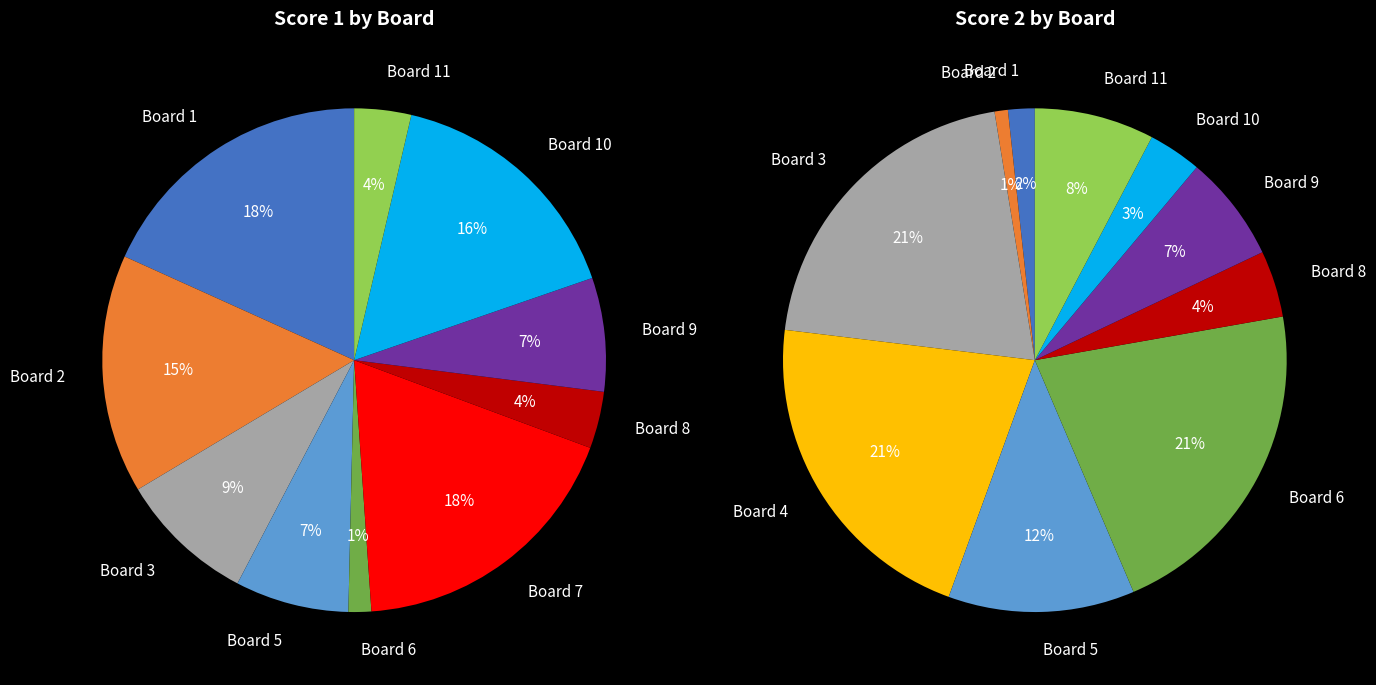

Which series has the largest range (max minus min)?

Score 1